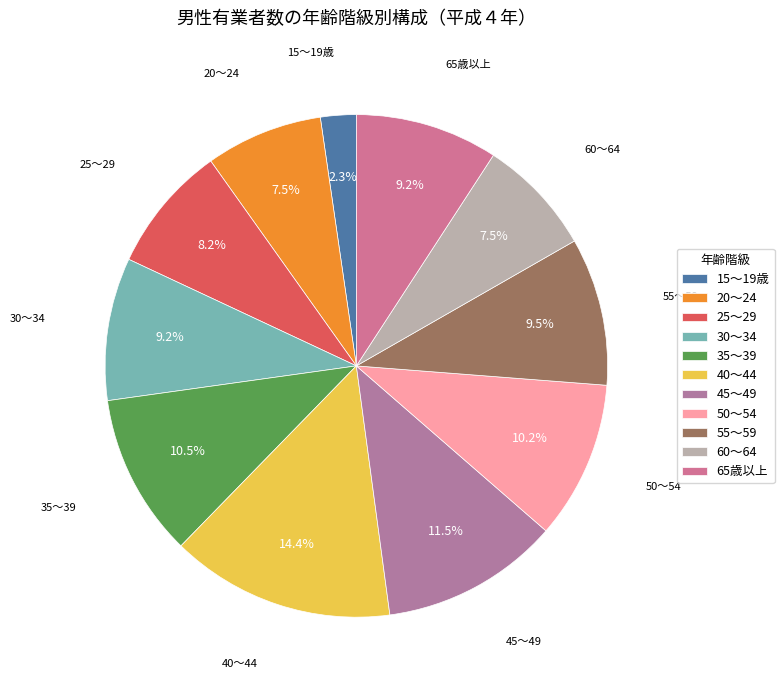

Is it true that 35～39 is 18% of the pie?

False